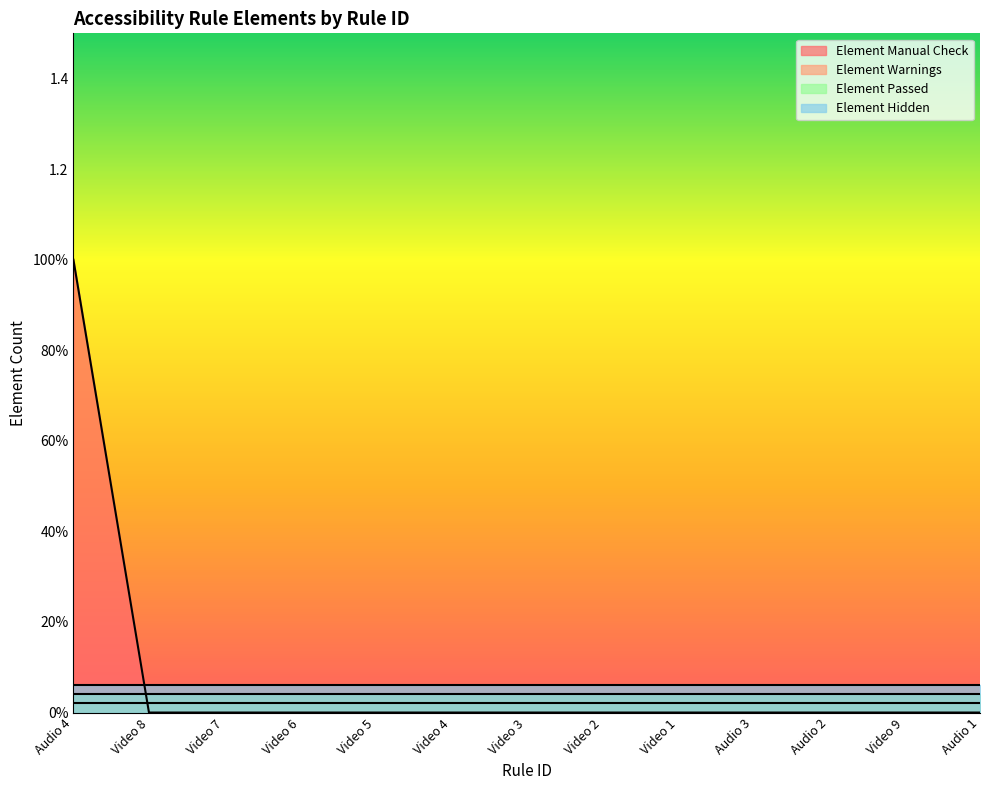

How many categories are shown in the chart?

13